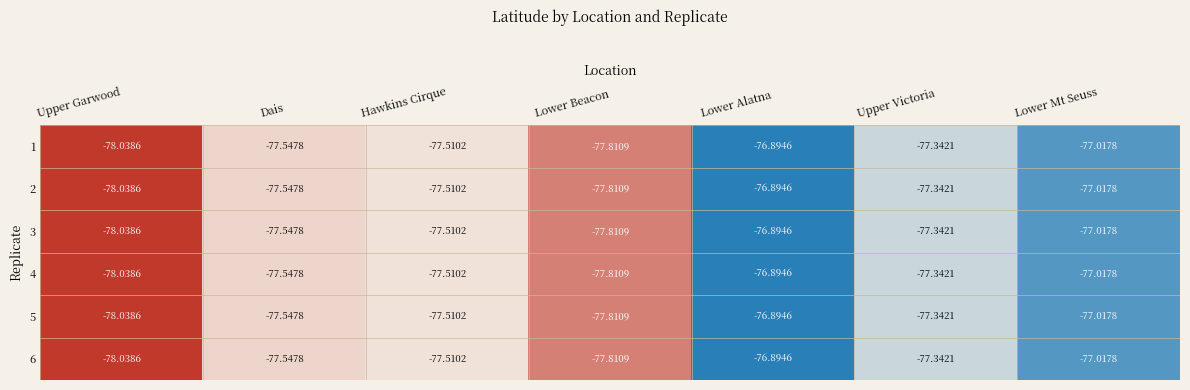

At which label does 2 reach its peak?

Lower Alatna